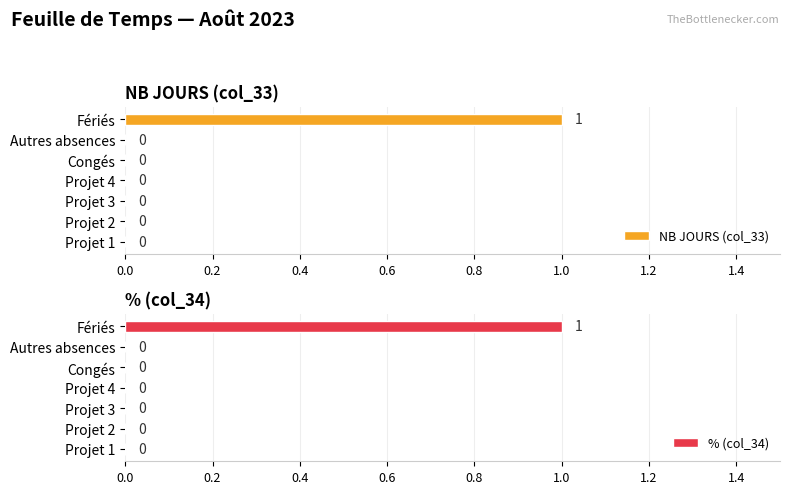

What are all the series names shown in the legend?

NB JOURS (col_33), % (col_34)